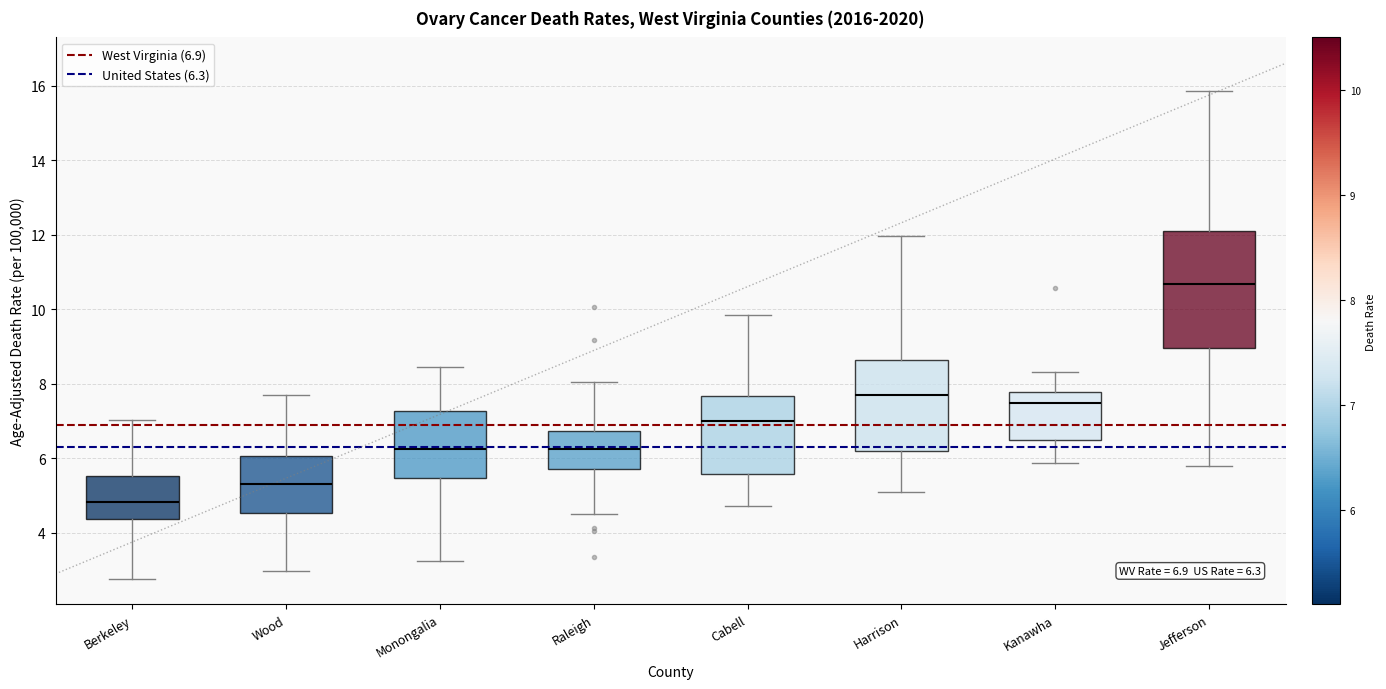

Which box's median line is the highest?

Jefferson